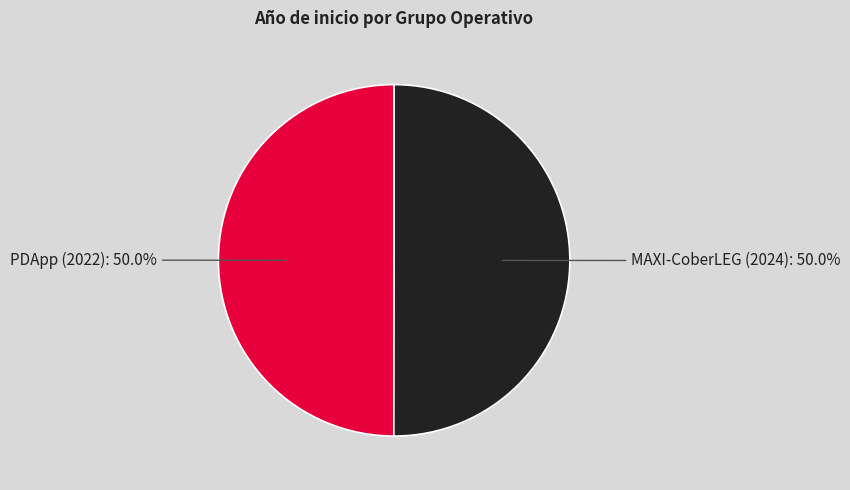

What is the ratio of the value at PDApp (2022): 50.0% to the value at MAXI-CoberLEG (2024): 50.0%?

1.0